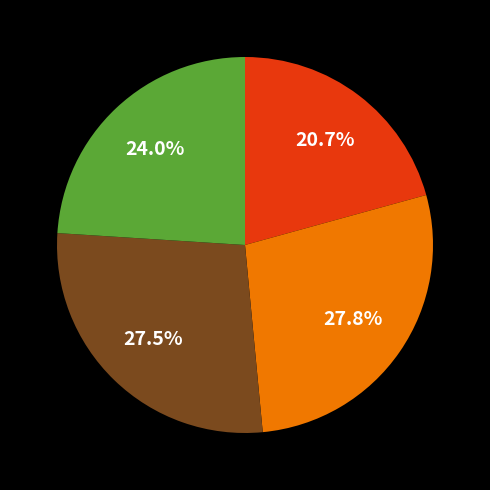

Does any single category account for the majority?

No